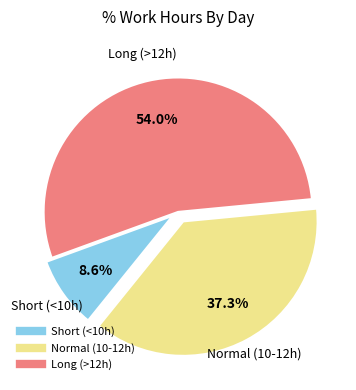

Does any single category account for the majority?

Yes